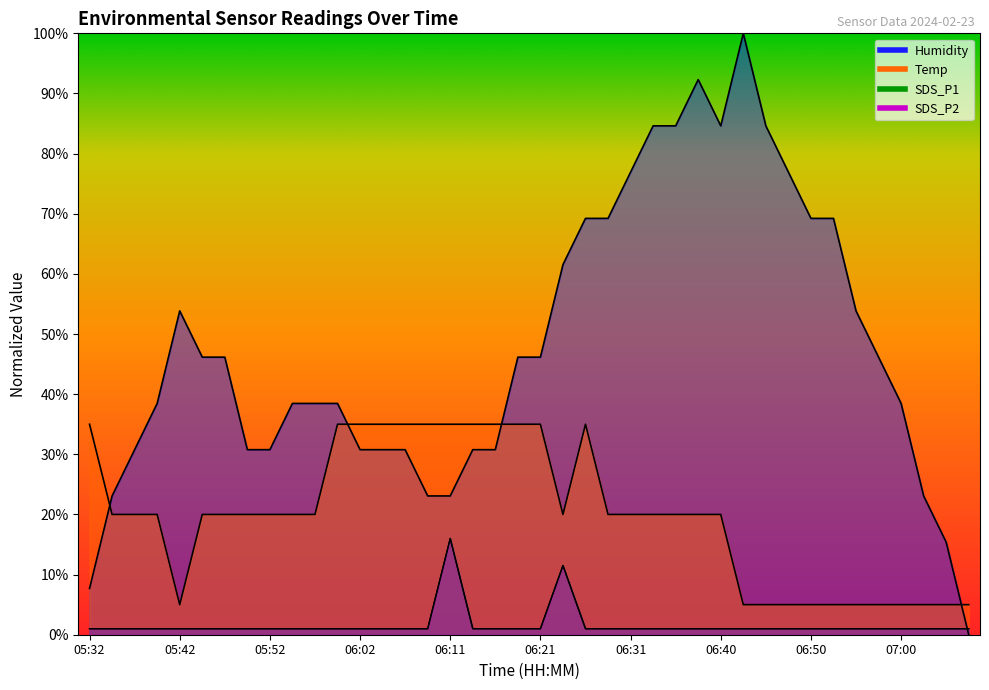

Reading left to right, extract all data points from this chart.

Temp: 0.3	0.2	0.2	0.2	0.1	0.2	0.2	0.2	0.2	0.2	0.2	0.3	0.3	0.3	0.3	0.3	0.3	0.3	0.3	0.3	0.3	0.2	0.3	0.2	0.2	0.2	0.2	0.2	0.2	0.1	0.1	0.1	0.1	0.1	0.1	0.1	0.1	0.1	0.1	0.1
Humidity: 0.1	0.2	0.3	0.4	0.5	0.5	0.5	0.3	0.3	0.4	0.4	0.4	0.3	0.3	0.3	0.2	0.2	0.3	0.3	0.5	0.5	0.6	0.7	0.7	0.8	0.8	0.8	0.9	0.8	1.0	0.8	0.8	0.7	0.7	0.5	0.5	0.4	0.2	0.2	0.0
SDS_P1: 0.0	0.0	0.0	0.0	0.0	0.0	0.0	0.0	0.0	0.0	0.0	0.0	0.0	0.0	0.0	0.0	0.2	0.0	0.0	0.0	0.0	0.1	0.0	0.0	0.0	0.0	0.0	0.0	0.0	0.0	0.0	0.0	0.0	0.0	0.0	0.0	0.0	0.0	0.0	0.0
SDS_P2: 0.0	0.0	0.0	0.0	0.0	0.0	0.0	0.0	0.0	0.0	0.0	0.0	0.0	0.0	0.0	0.0	0.2	0.0	0.0	0.0	0.0	0.1	0.0	0.0	0.0	0.0	0.0	0.0	0.0	0.0	0.0	0.0	0.0	0.0	0.0	0.0	0.0	0.0	0.0	0.0